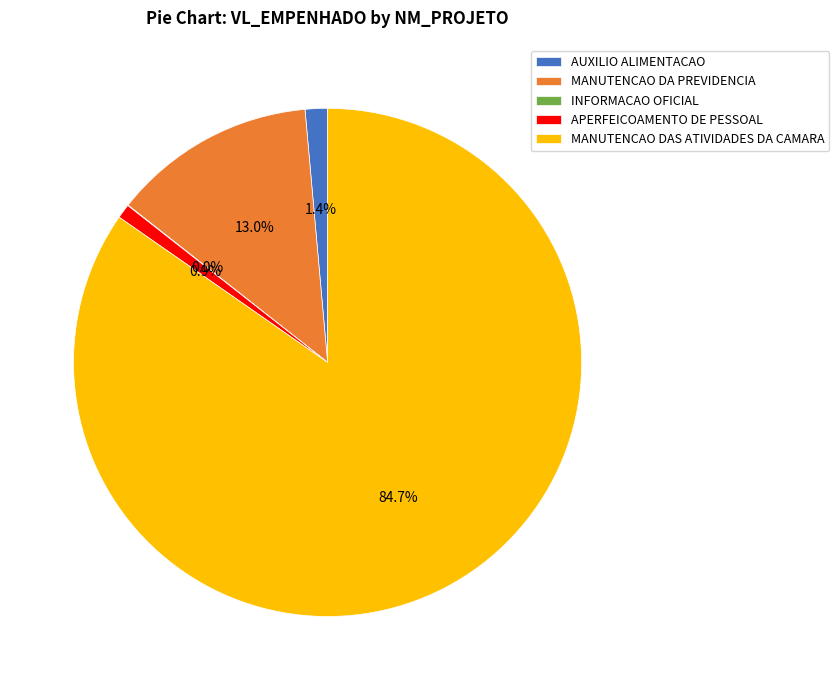

Is the sum of MANUTENCAO DA PREVIDENCIA and AUXILIO ALIMENTACAO greater than half?

No